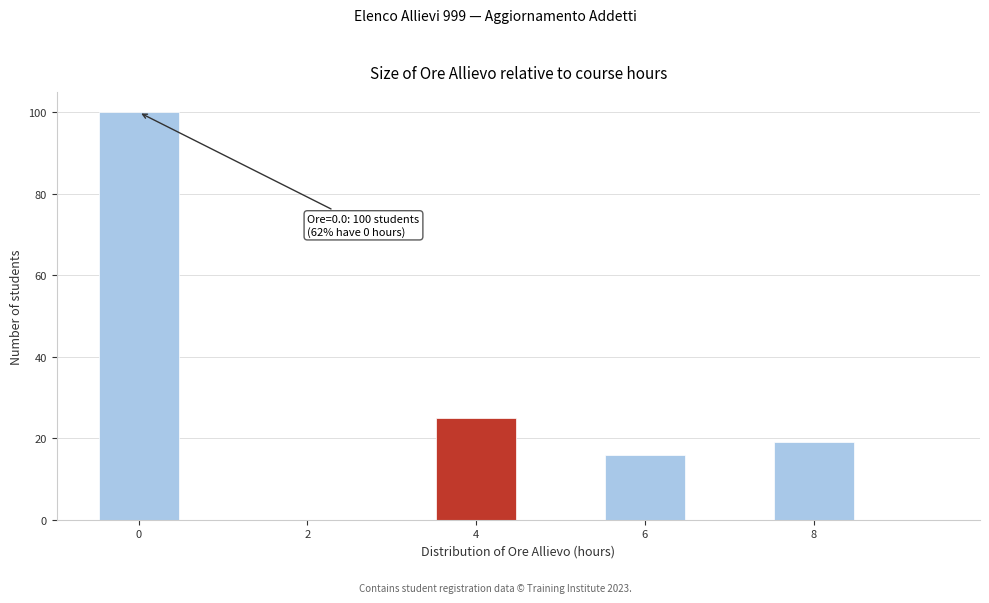

Which range on the x-axis has the tallest bar?

-0.5 to 0.5